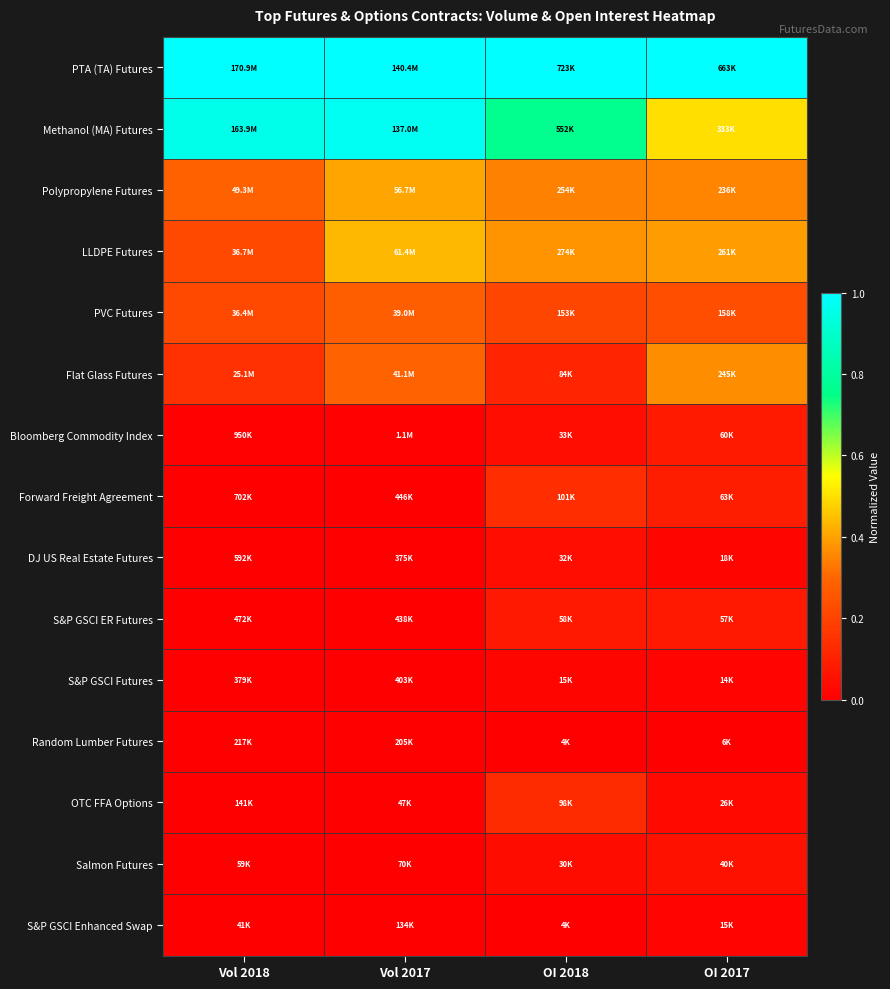

Reading left to right, what are all the values shown in this chart?

PTA (TA) Futures: Vol 2018=1.0	Vol 2017=1.0	OI 2018=1.0	OI 2017=1.0
Methanol (MA) Futures: Vol 2018=1.0	Vol 2017=1.0	OI 2018=0.8	OI 2017=0.5
Polypropylene Futures: Vol 2018=0.3	Vol 2017=0.4	OI 2018=0.3	OI 2017=0.4
LLDPE Futures: Vol 2018=0.2	Vol 2017=0.4	OI 2018=0.4	OI 2017=0.4
PVC Futures: Vol 2018=0.2	Vol 2017=0.3	OI 2018=0.2	OI 2017=0.2
Flat Glass Futures: Vol 2018=0.1	Vol 2017=0.3	OI 2018=0.1	OI 2017=0.4
Bloomberg Commodity Index: Vol 2018=0.0	Vol 2017=0.0	OI 2018=0.0	OI 2017=0.1
Forward Freight Agreement: Vol 2018=0.0	Vol 2017=0.0	OI 2018=0.1	OI 2017=0.1
DJ US Real Estate Futures: Vol 2018=0.0	Vol 2017=0.0	OI 2018=0.0	OI 2017=0.0
S&P GSCI ER Futures: Vol 2018=0.0	Vol 2017=0.0	OI 2018=0.1	OI 2017=0.1
S&P GSCI Futures: Vol 2018=0.0	Vol 2017=0.0	OI 2018=0.0	OI 2017=0.0
Random Lumber Futures: Vol 2018=0.0	Vol 2017=0.0	OI 2018=0.0	OI 2017=0.0
OTC FFA Options: Vol 2018=0.0	Vol 2017=0.0	OI 2018=0.1	OI 2017=0.0
Salmon Futures: Vol 2018=0.0	Vol 2017=0.0	OI 2018=0.0	OI 2017=0.1
S&P GSCI Enhanced Swap: Vol 2018=0.0	Vol 2017=0.0	OI 2018=0.0	OI 2017=0.0